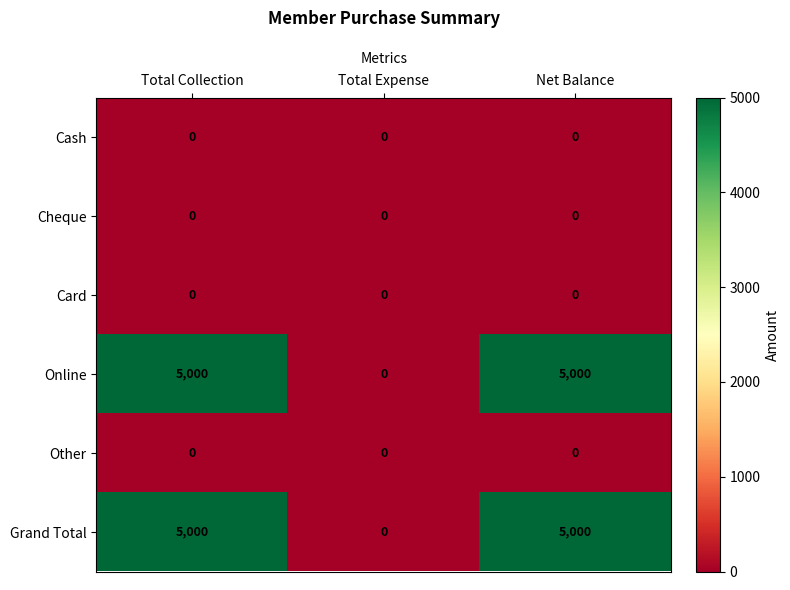

Reading left to right, extract all data points from this chart.

Cash: 0	0	0
Cheque: 0	0	0
Card: 0	0	0
Online: 5000	0	5000
Other: 0	0	0
Grand Total: 5000	0	5000